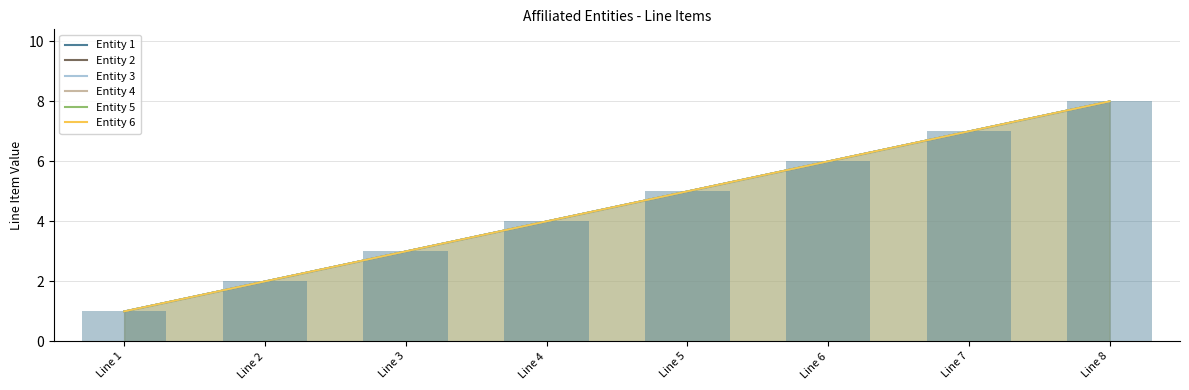

Reading left to right, what are all the values shown in this chart?

Entity 1: Line 1=1	Line 2=2	Line 3=3	Line 4=4	Line 5=5	Line 6=6	Line 7=7	Line 8=8
Entity 2: Line 1=1	Line 2=2	Line 3=3	Line 4=4	Line 5=5	Line 6=6	Line 7=7	Line 8=8
Entity 3: Line 1=1	Line 2=2	Line 3=3	Line 4=4	Line 5=5	Line 6=6	Line 7=7	Line 8=8
Entity 4: Line 1=1	Line 2=2	Line 3=3	Line 4=4	Line 5=5	Line 6=6	Line 7=7	Line 8=8
Entity 5: Line 1=1	Line 2=2	Line 3=3	Line 4=4	Line 5=5	Line 6=6	Line 7=7	Line 8=8
Entity 6: Line 1=1	Line 2=2	Line 3=3	Line 4=4	Line 5=5	Line 6=6	Line 7=7	Line 8=8